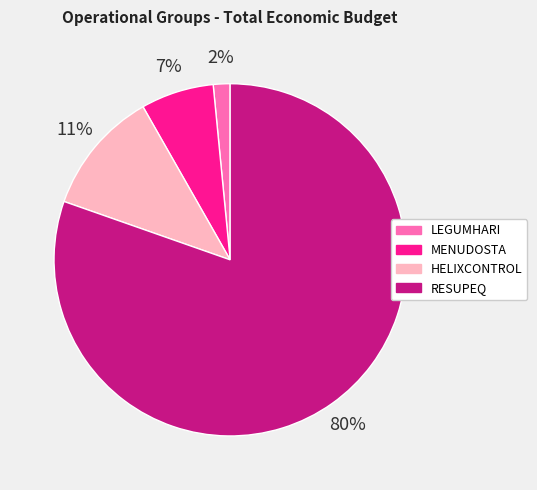

Do HELIXCONTROL and RESUPEQ together represent more than half of the pie?

Yes